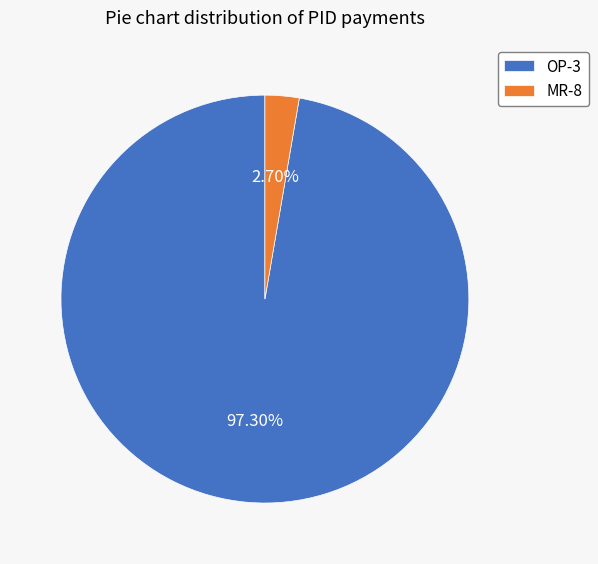

Is there a majority slice in this chart?

Yes